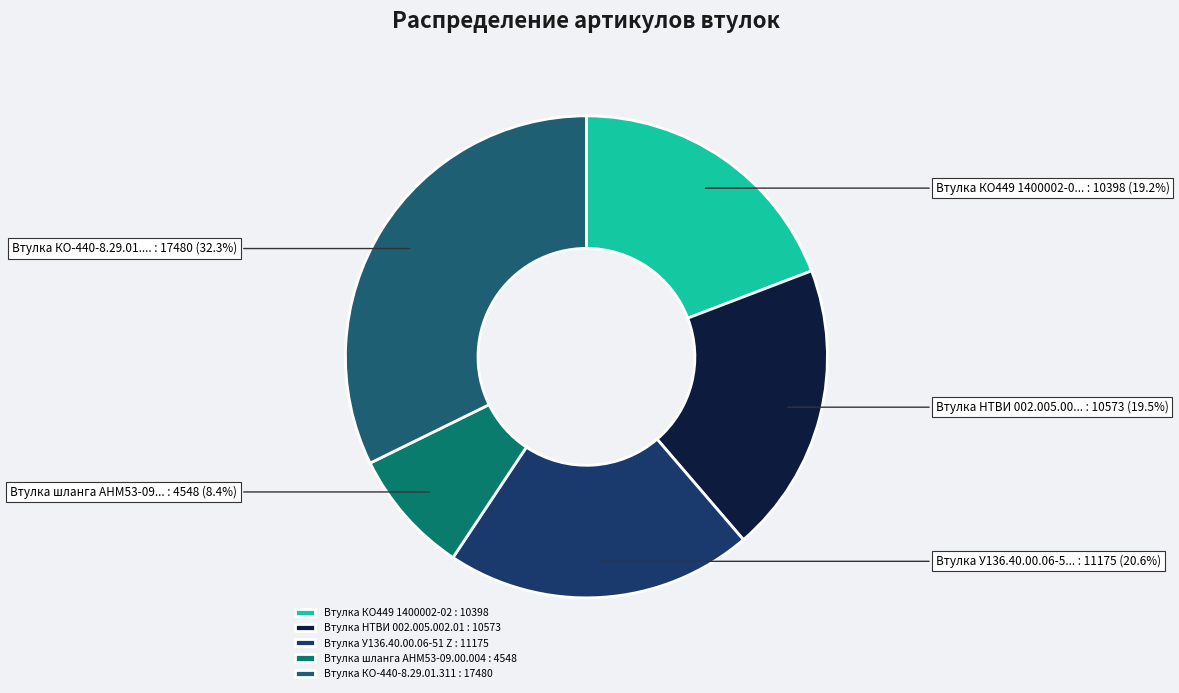

Which slice is the largest?

Втулка КО-440-8.29.01.311